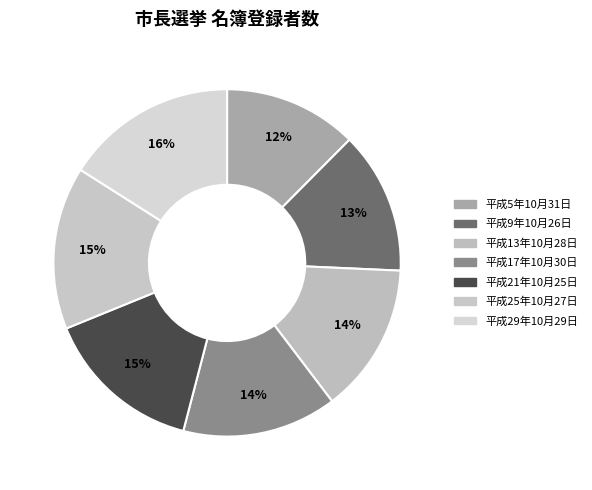

To the nearest percent, what portion does 平成9年10月26日 represent?

13%